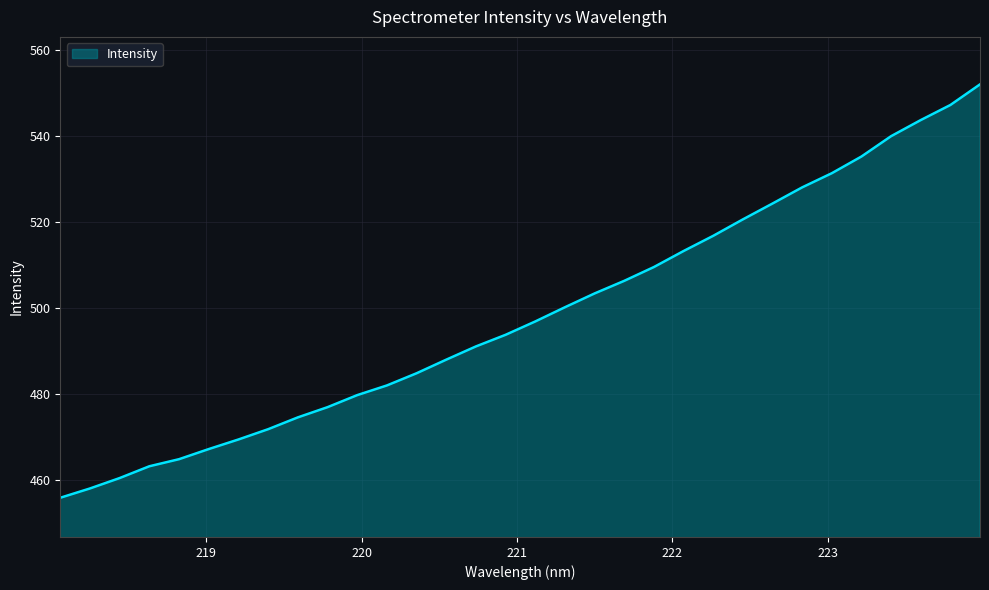

What is the greatest value displayed?

552.1